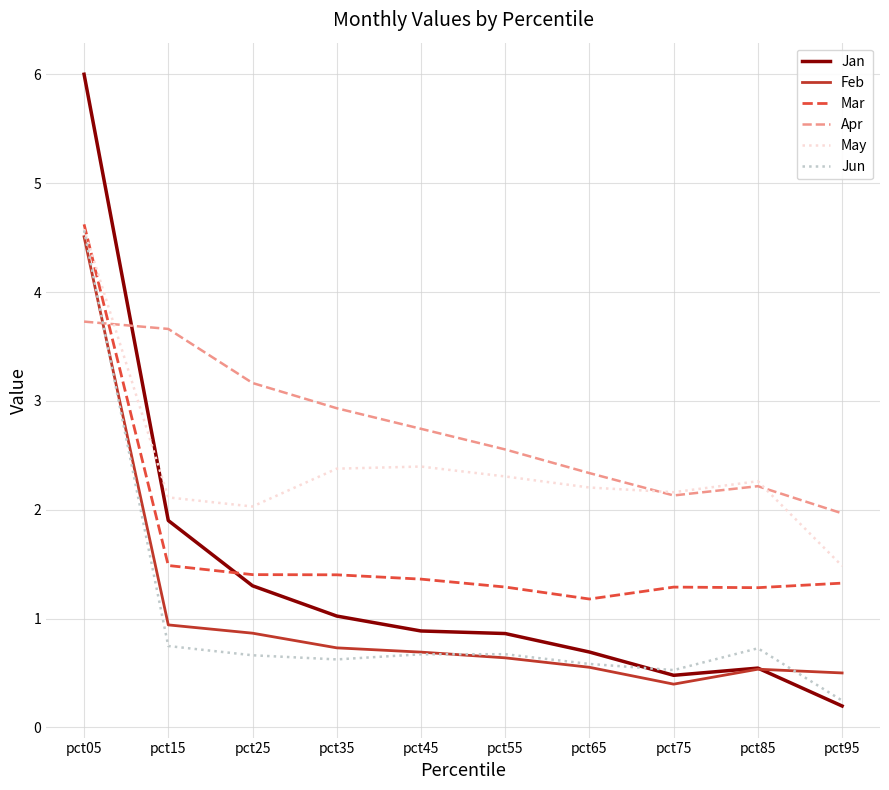

The value of May at pct65 is 3.3. True or false?

False